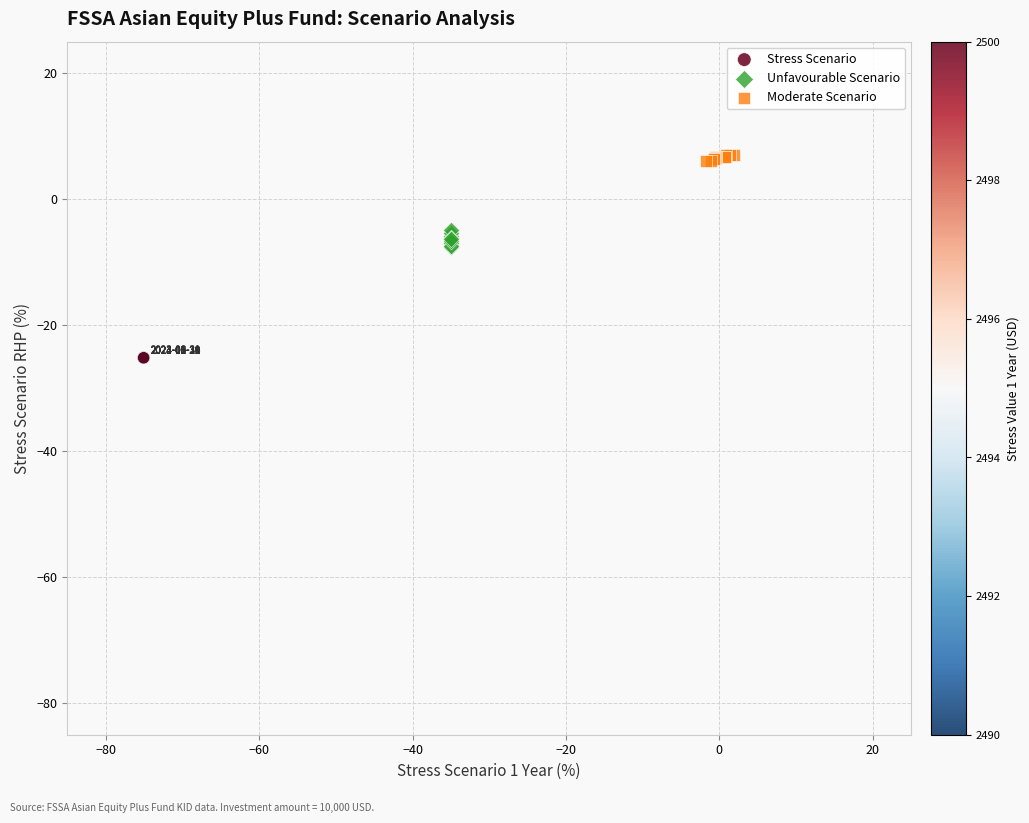

Which series has the largest Y range (max minus min)?

Unfavourable Scenario